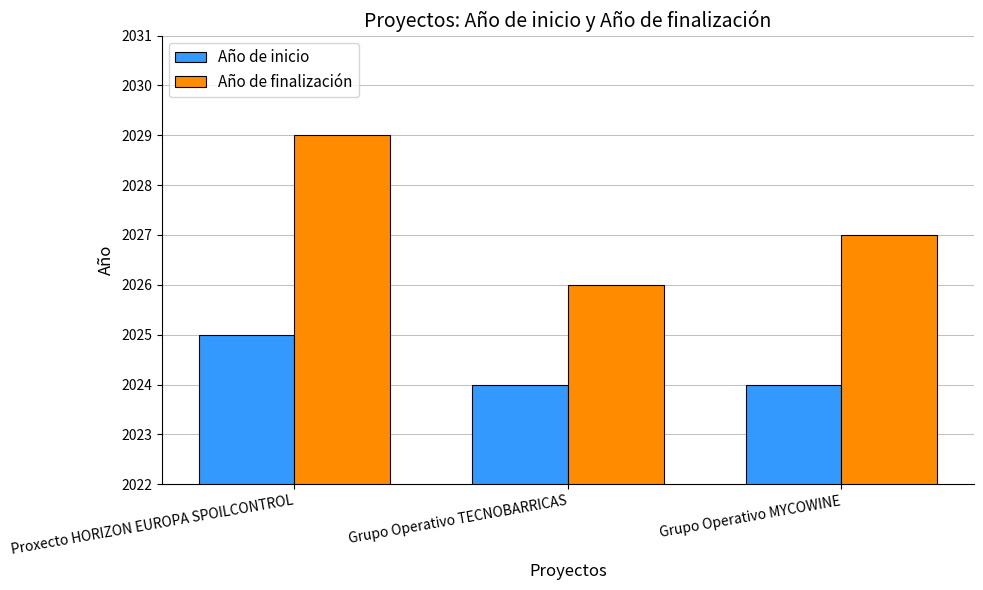

At which category is the sum across all series the highest?

Proxecto HORIZON EUROPA SPOILCONTROL